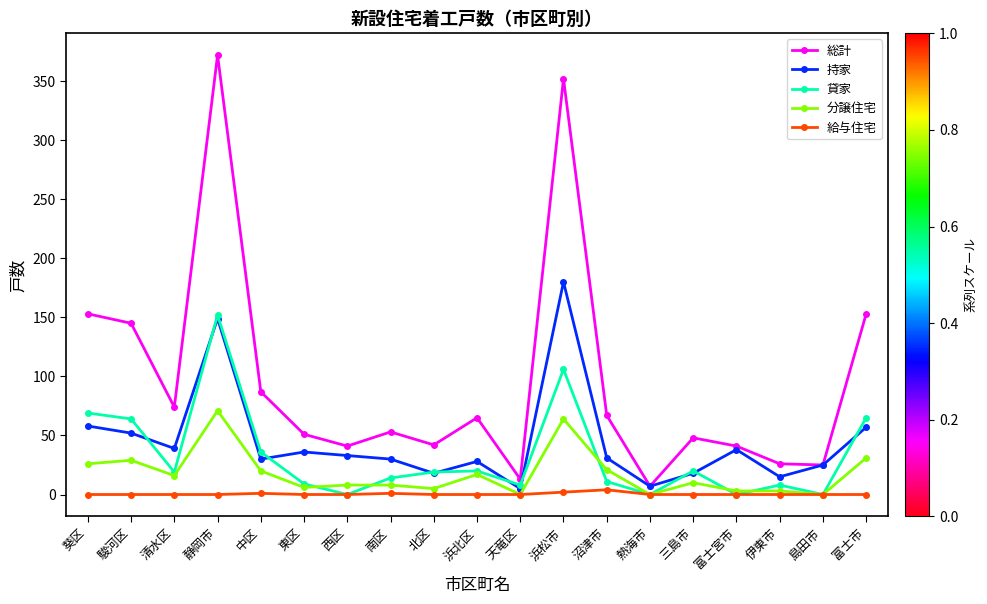

What is the difference between the 総計 values at 島田市 and 南区?

28